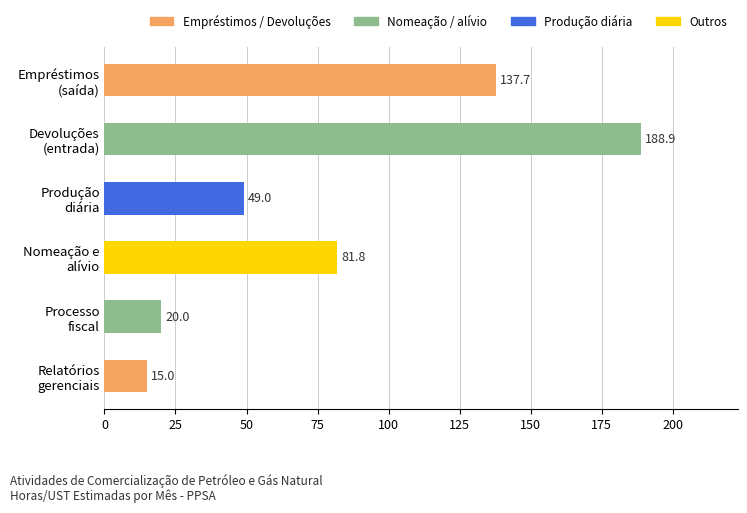

What is the difference between the maximum and minimum values?

173.9